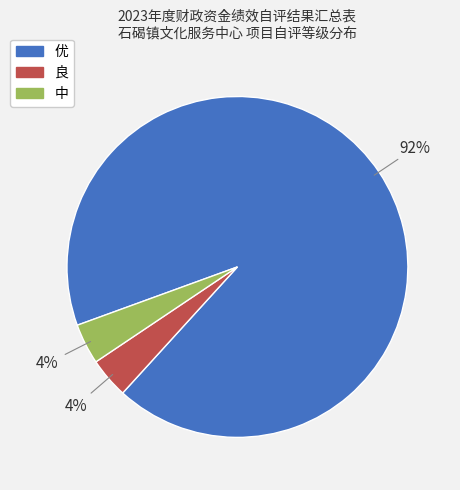

To the nearest percent, what is the combined percentage of 优 and 良?

96%